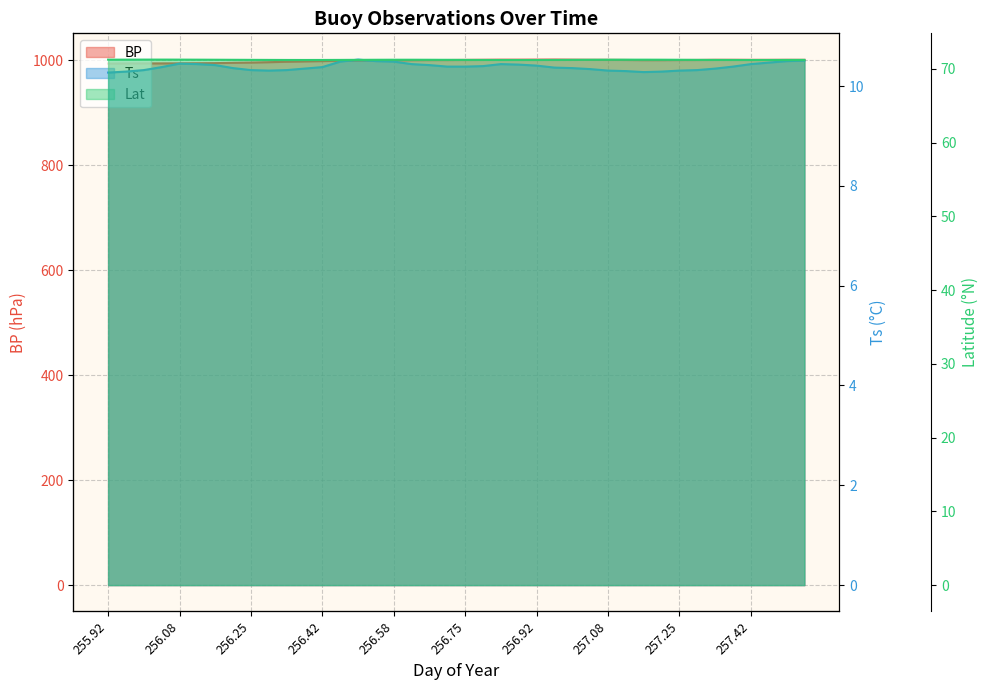

What is the maximum value for Lat?

71.3